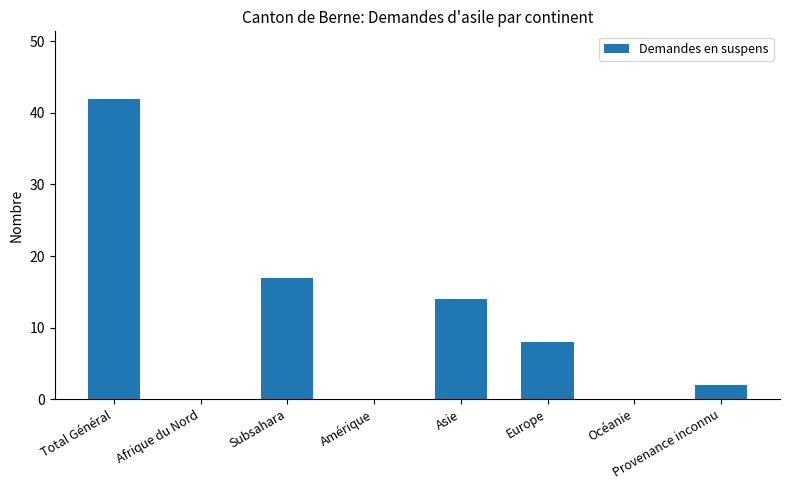

Read the value at Europe, to the nearest 5.

10